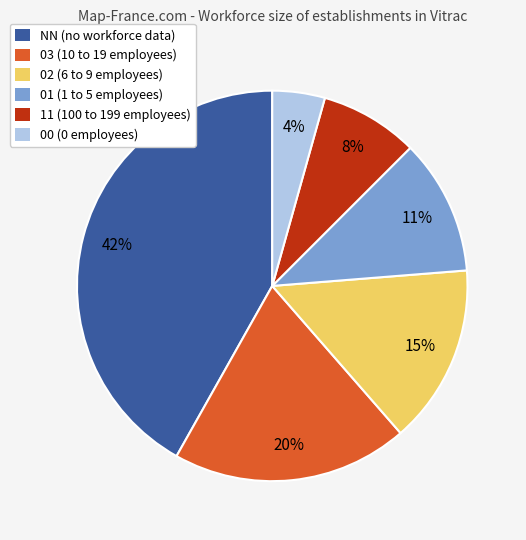

True or false: 00 accounts for 10% of the total.

False